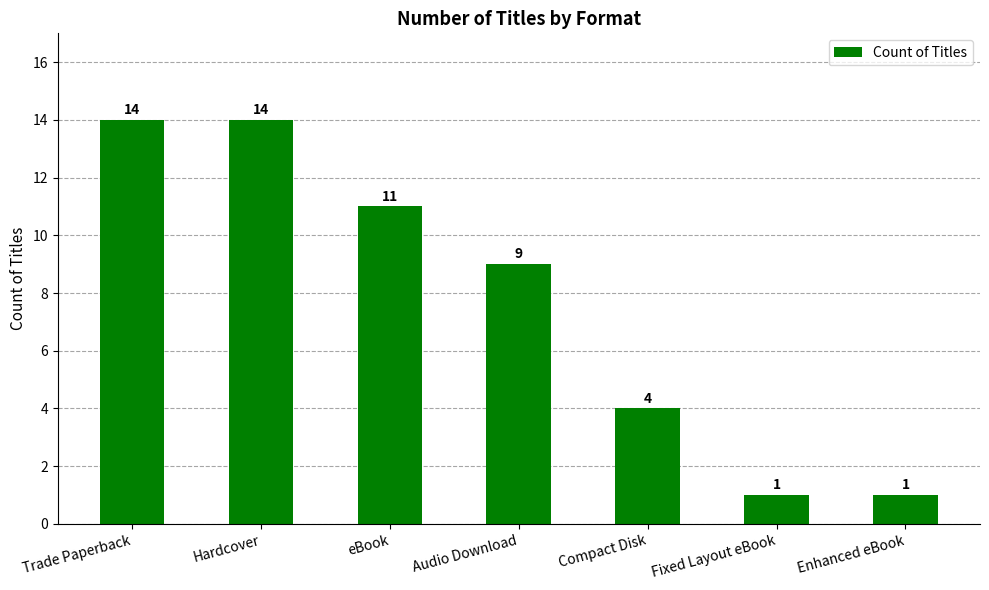

What is the label of the 3rd bar from the left?

eBook